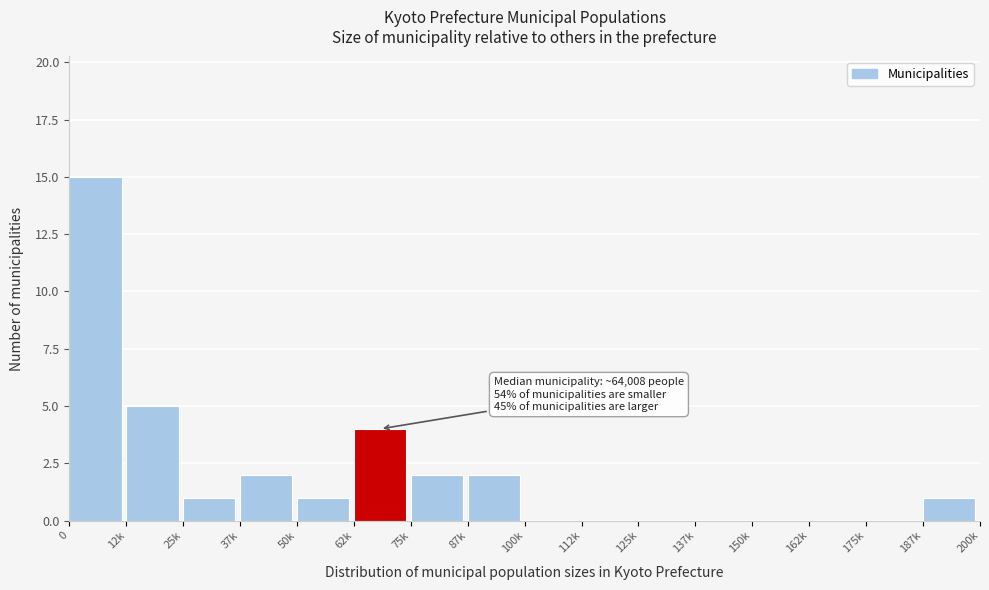

Reading left to right, transcribe all the data shown in this chart.

0=15	12k=5	25k=1	37k=2	50k=1	62k=4	75k=2	87k=2	100k=0	112k=0	125k=0	137k=0	150k=0	162k=0	175k=0	187k=1